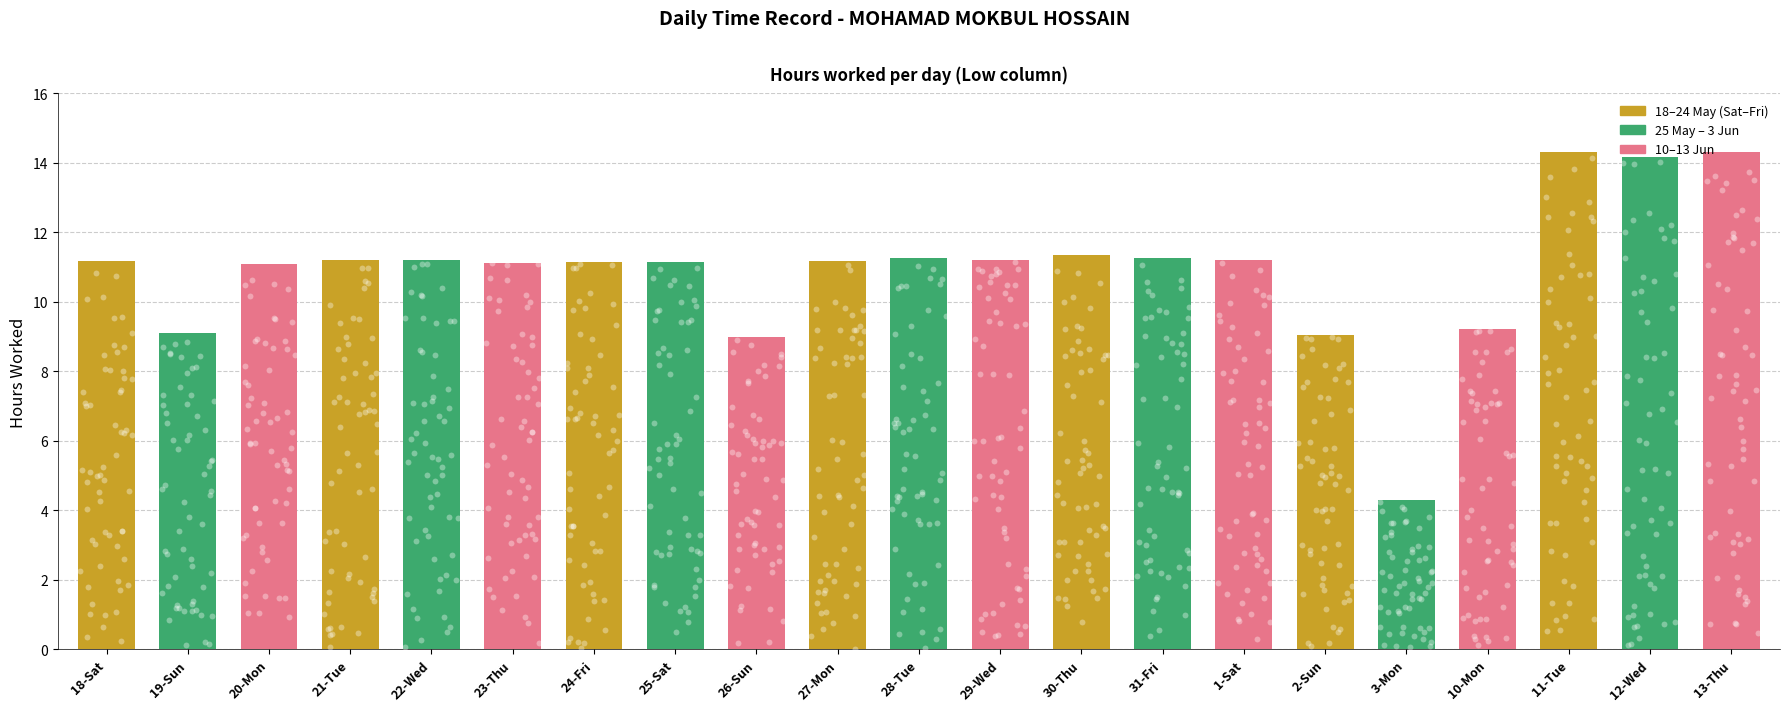

What is the change in value from 22-Wed to 2-Sun?

-2.1